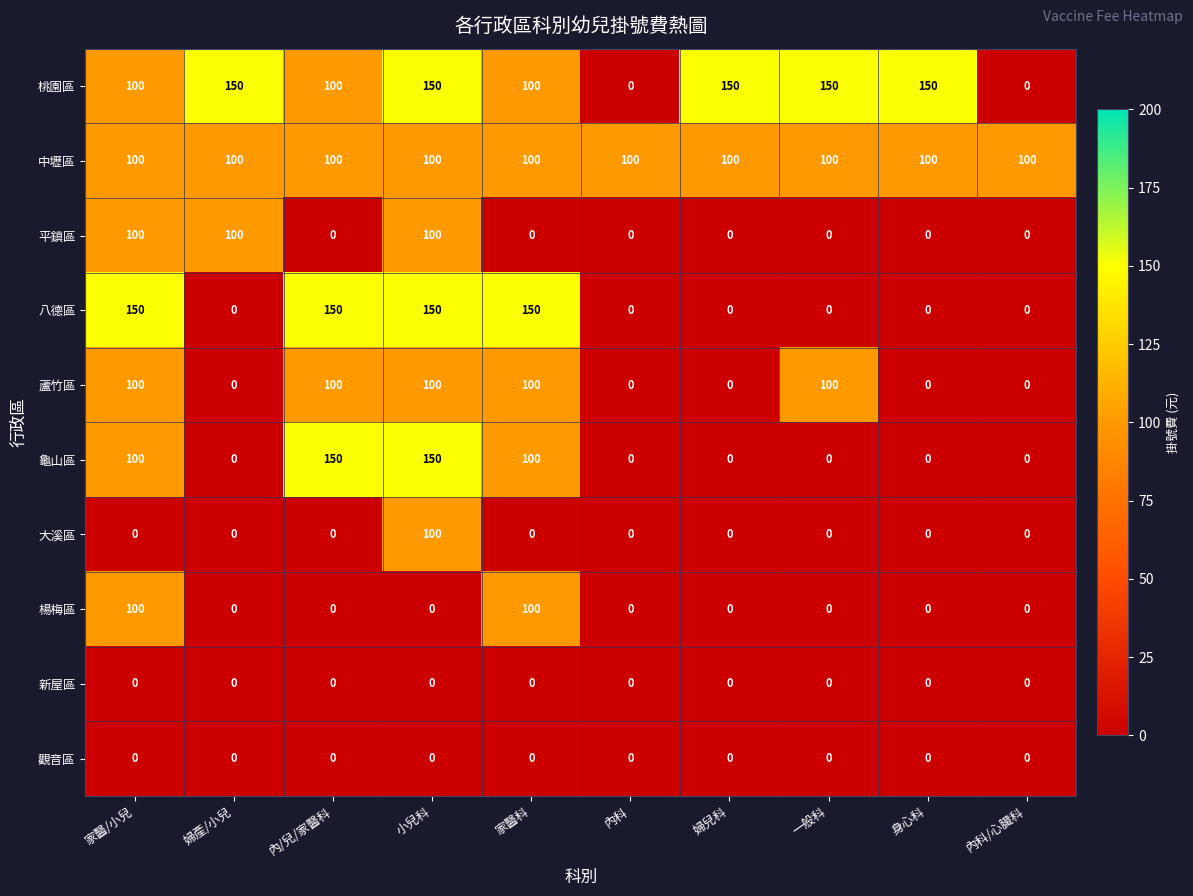

What is the difference between the highest and lowest values at 一般科?

150